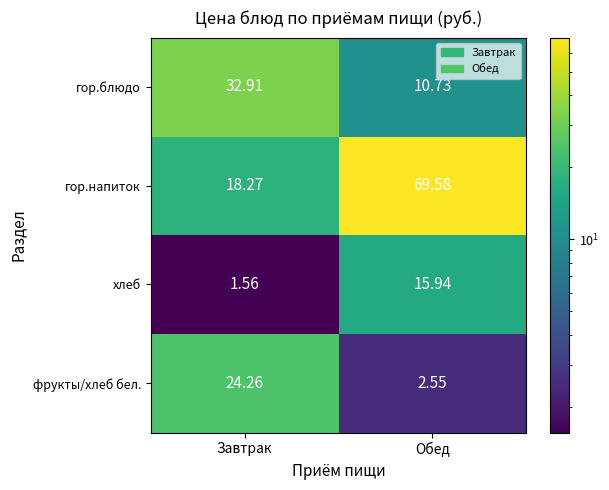

Rank the series at Завтрак from highest to lowest value.

гор.блюдо, фрукты/хлеб бел., гор.напиток, хлеб